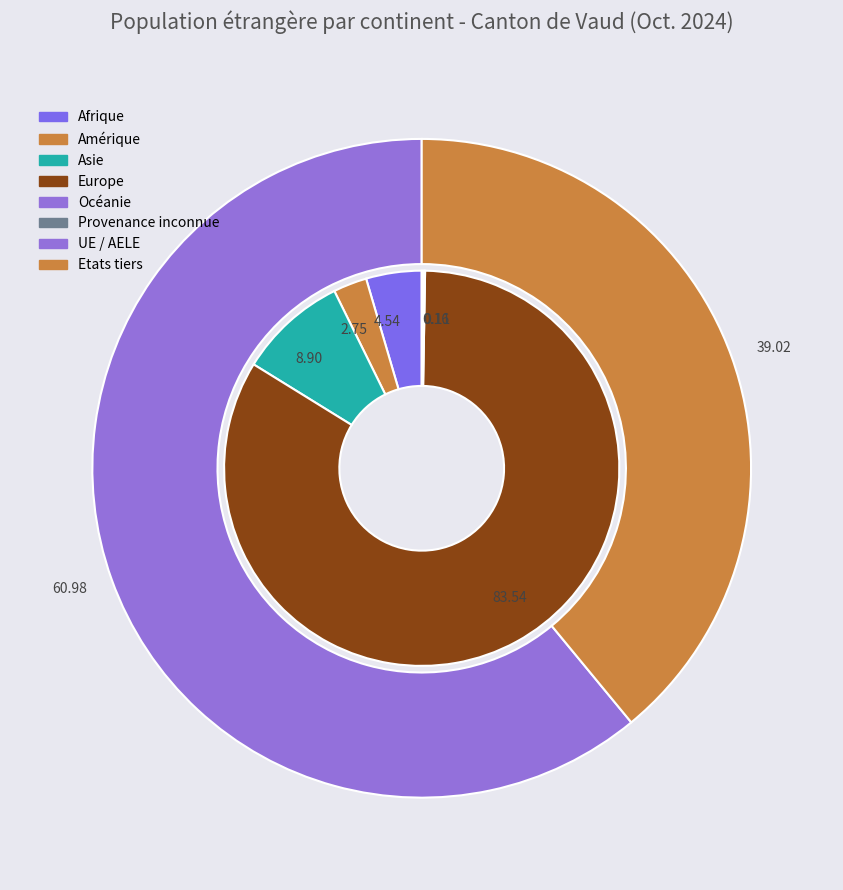

How many slices are in this pie chart?

6